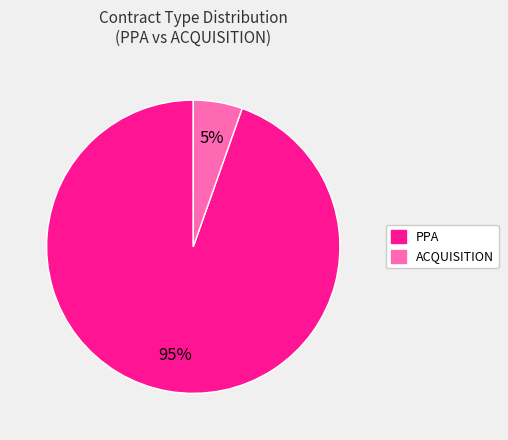

To the nearest percent, what percentage of the pie is ACQUISITION?

5%